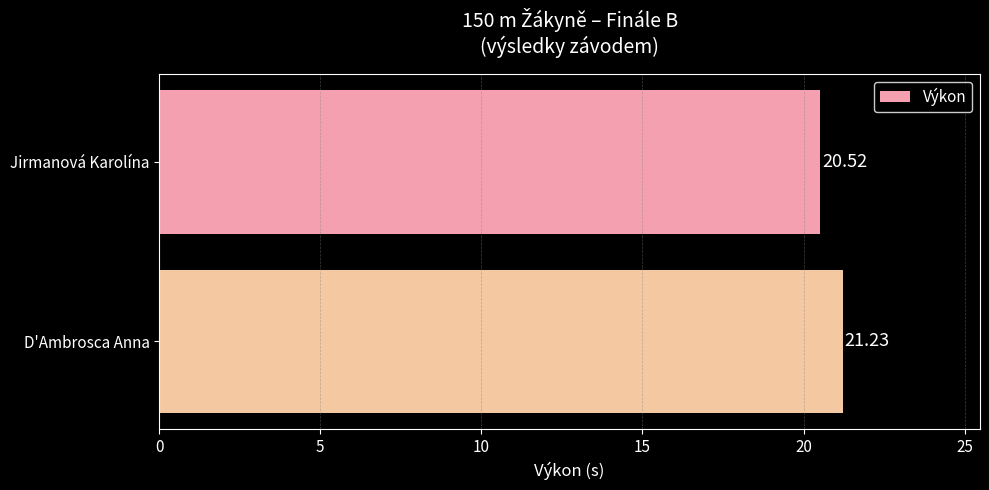

What is the sum of the values at D'Ambrosca Anna and Jirmanová Karolína?

41.8